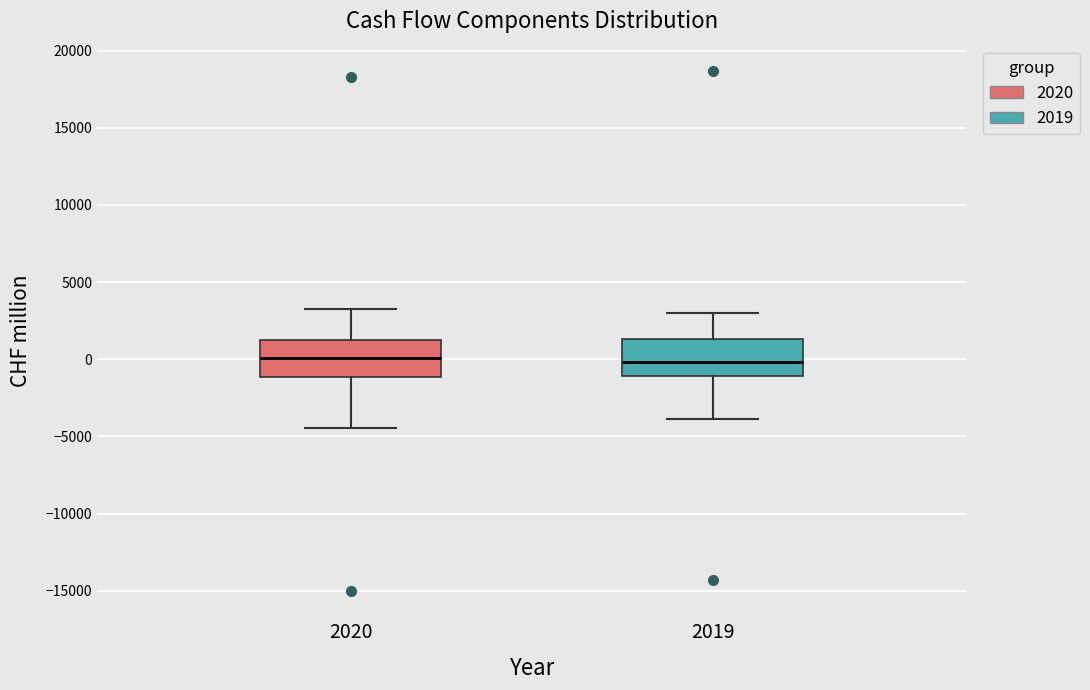

Reading left to right, transcribe this box plot: for each box, give where its median line is, the range the box spans, and where its two whiskers end, as read against the y-axis. The values are not printed on the chart, so give them approximately, as read against the axis.

2020: median 0, box -1000 to 1500, whiskers -4500 to 3000
2019: median 0, box -1000 to 1500, whiskers -4000 to 3000